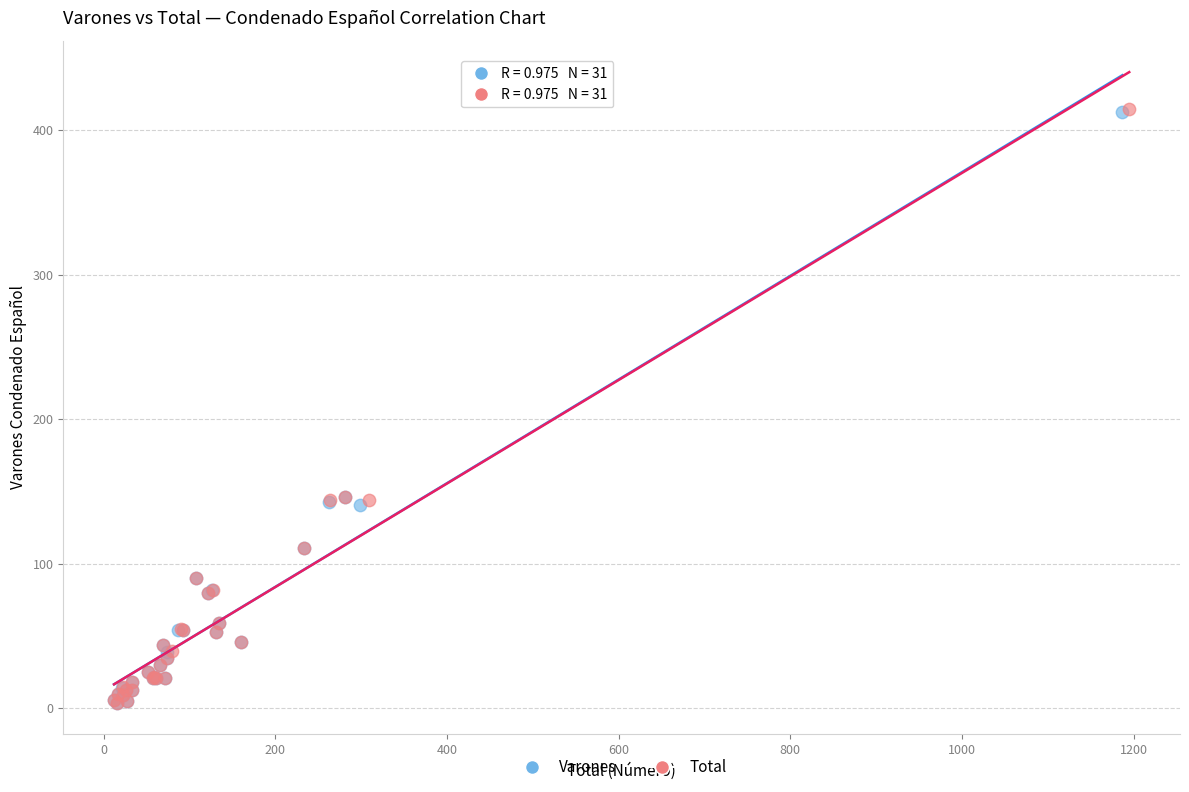

What are all the series names shown in the legend?

Varones, Total